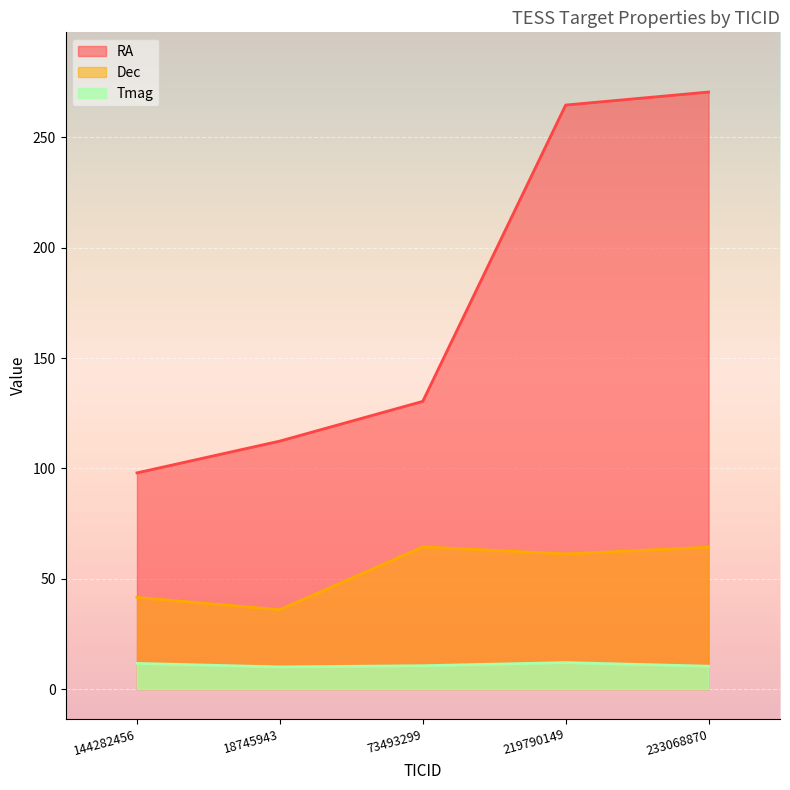

What value does the RA series have at 18745943?

112.4